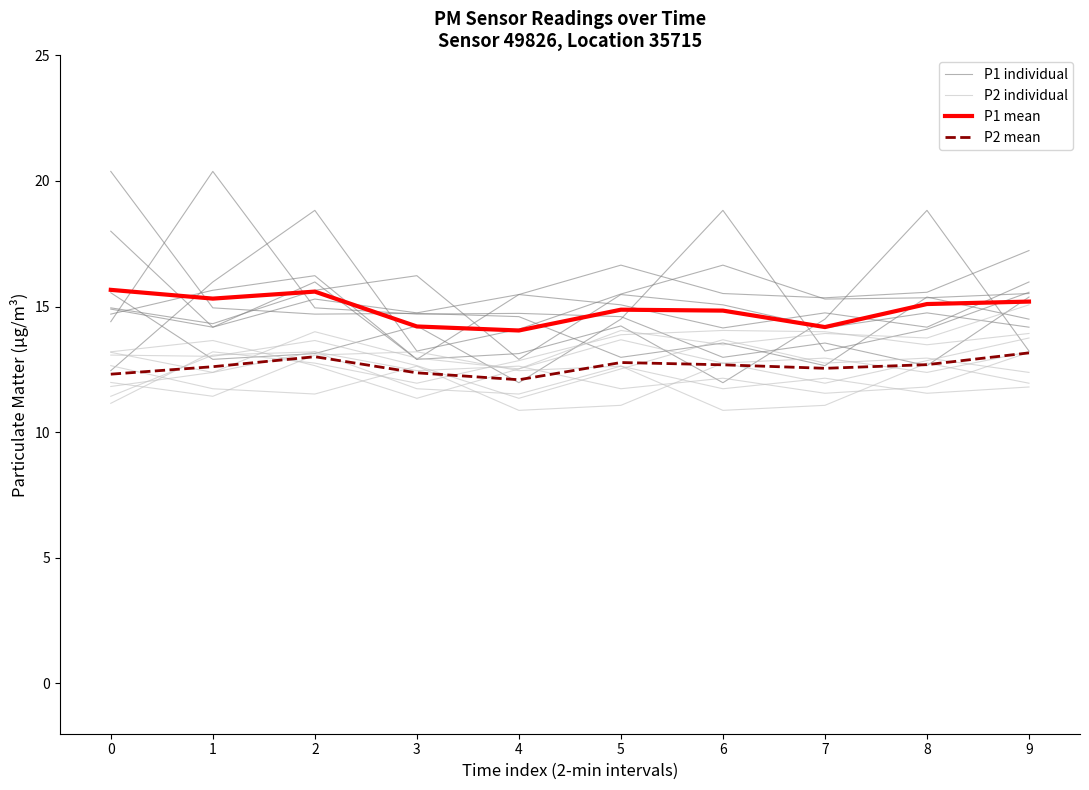

How many interior local valleys does the P2 mean series have?

2